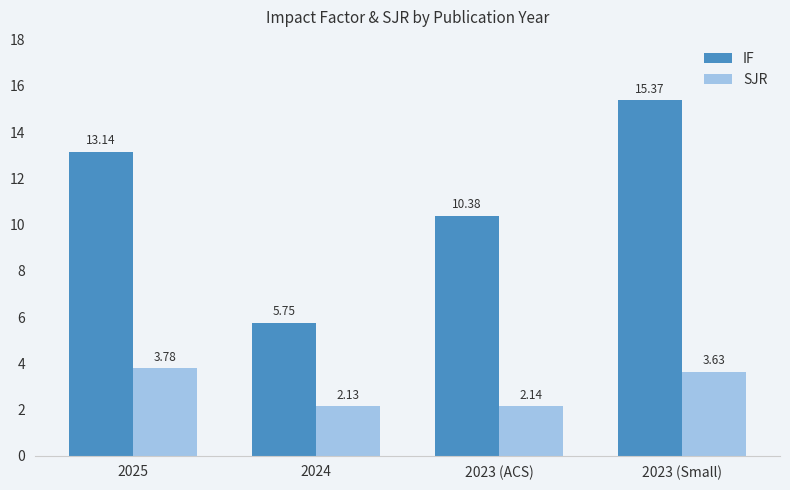

Is the value of SJR at 2024 greater than the value of IF at 2025?

No